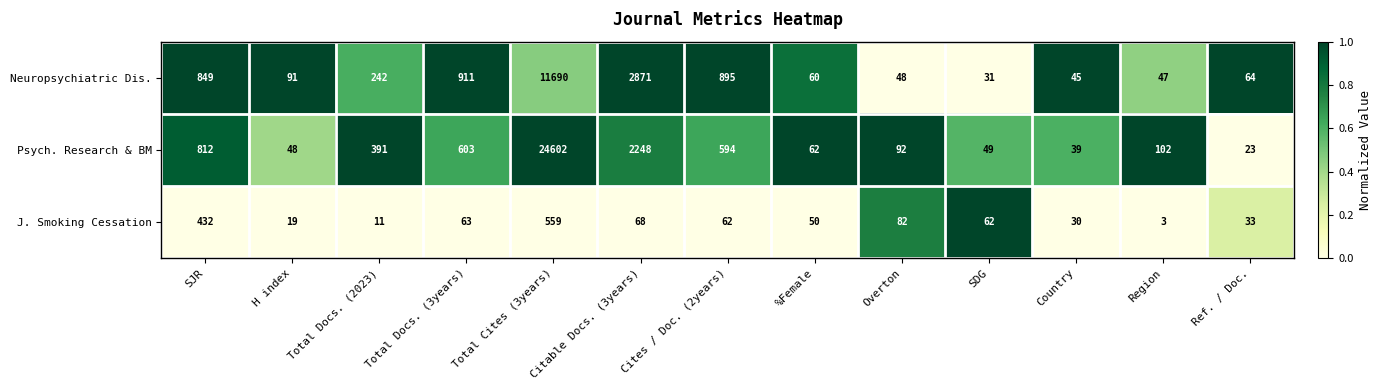

What is the sum of the J. Smoking Cessation values at Country and Ref. / Doc.?

63